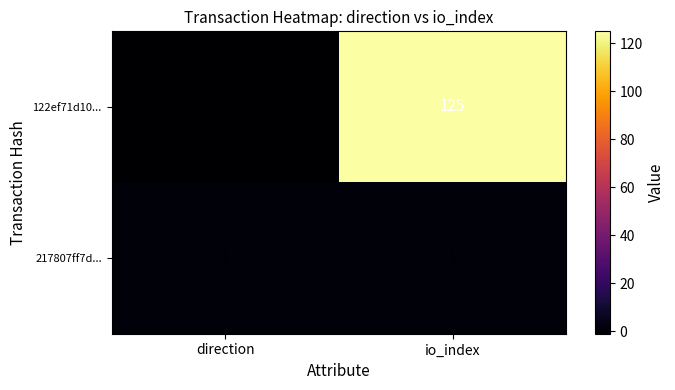

What is the sum of the 122ef71d10... values at direction and io_index?

124